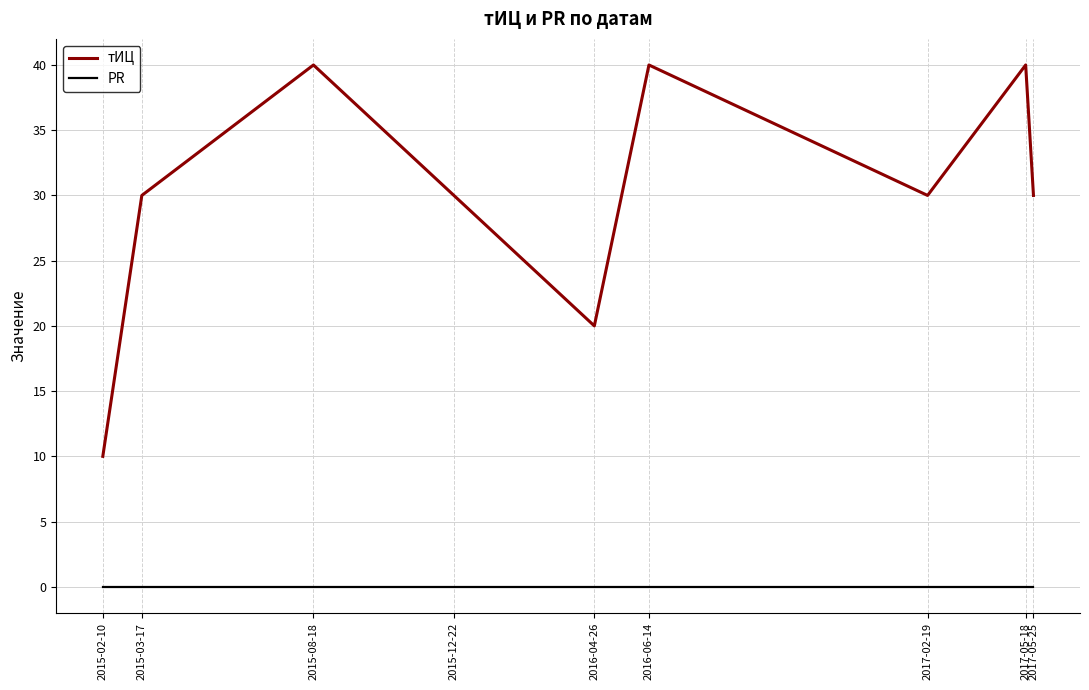

Reading left to right, extract all data points from this chart.

тИЦ: 2015-02-10=10	2015-03-17=30	2015-08-18=40	2015-12-22=30	2016-04-26=20	2016-06-14=40	2017-02-19=30	2017-05-18=40	2017-05-25=30
PR: 2015-02-10=0	2015-03-17=0	2015-08-18=0	2015-12-22=0	2016-04-26=0	2016-06-14=0	2017-02-19=0	2017-05-18=0	2017-05-25=0